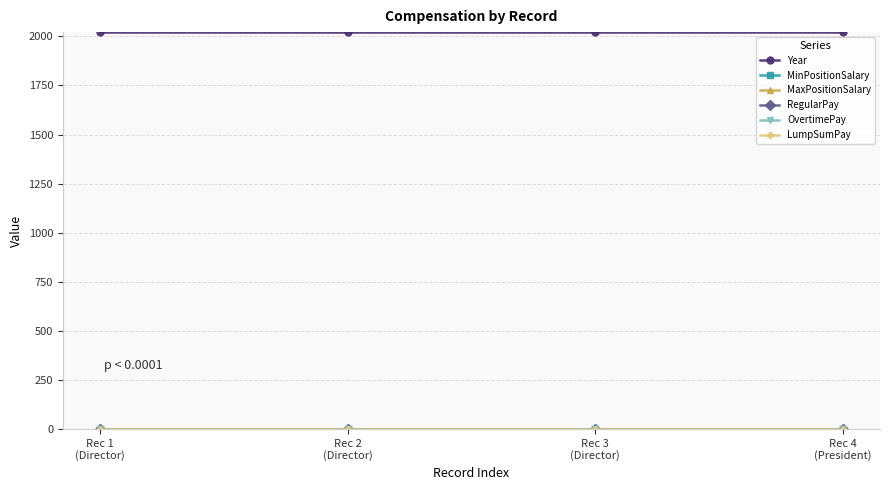

True or false: Year and MinPositionSalary intersect in this chart.

False